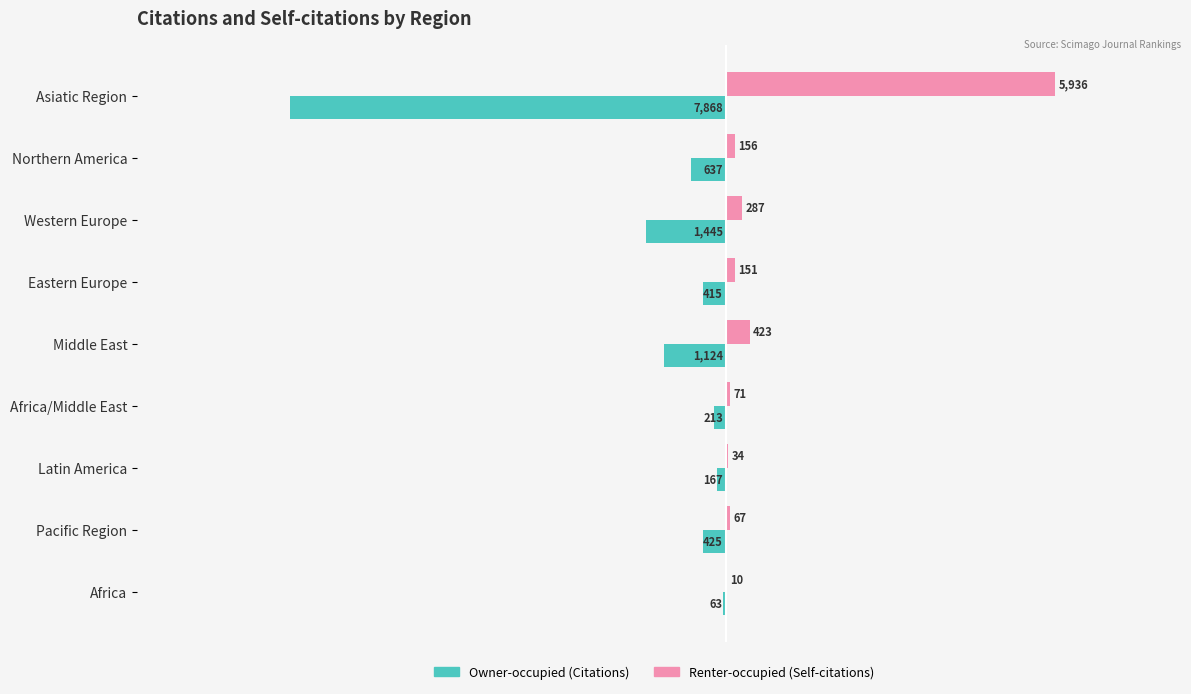

At which category is the sum across all series the highest?

Africa